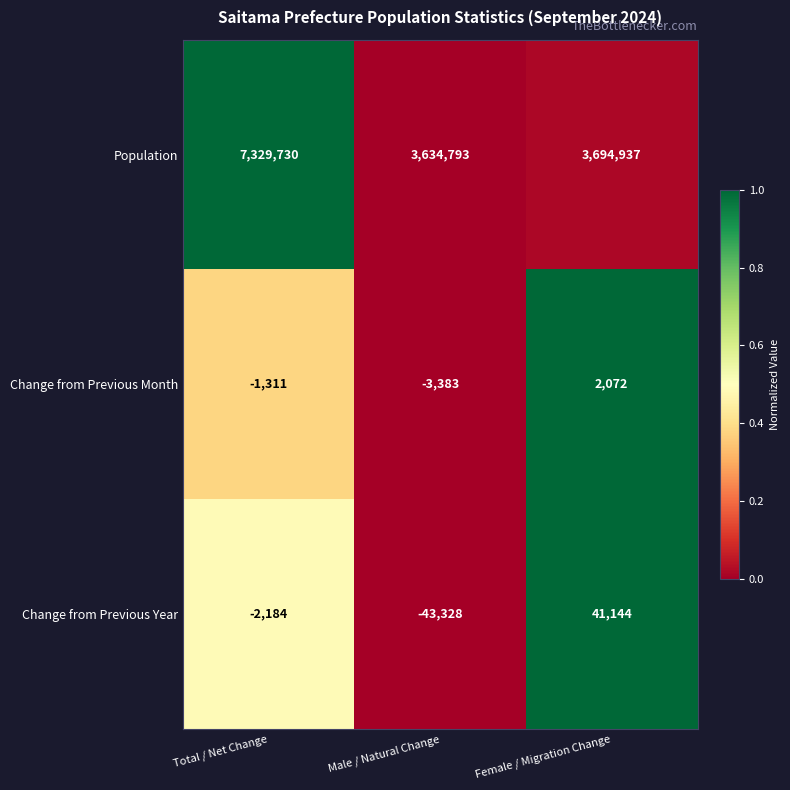

Which series has the largest total across all categories?

Population